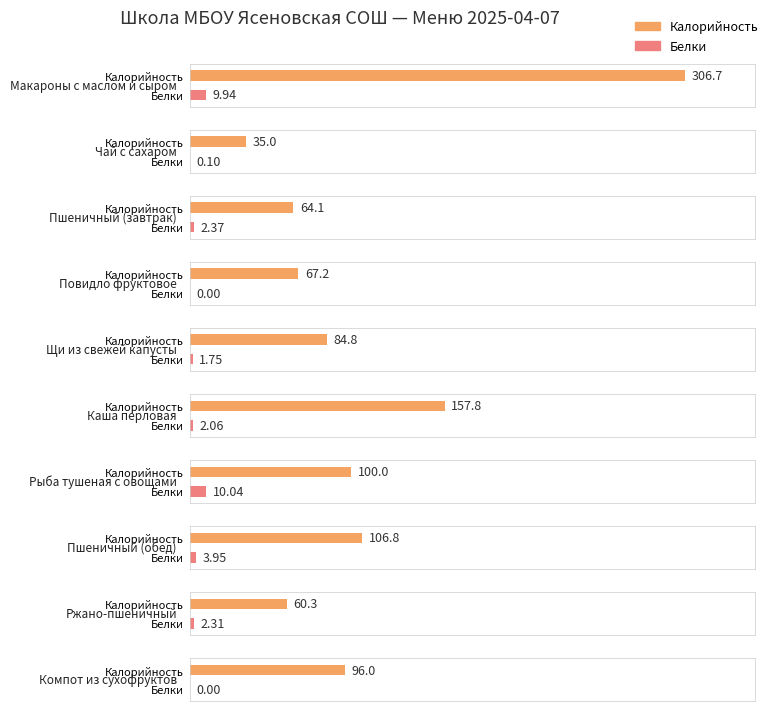

Between Компот из сухофруктов and Каша перловая, which is larger?

Каша перловая